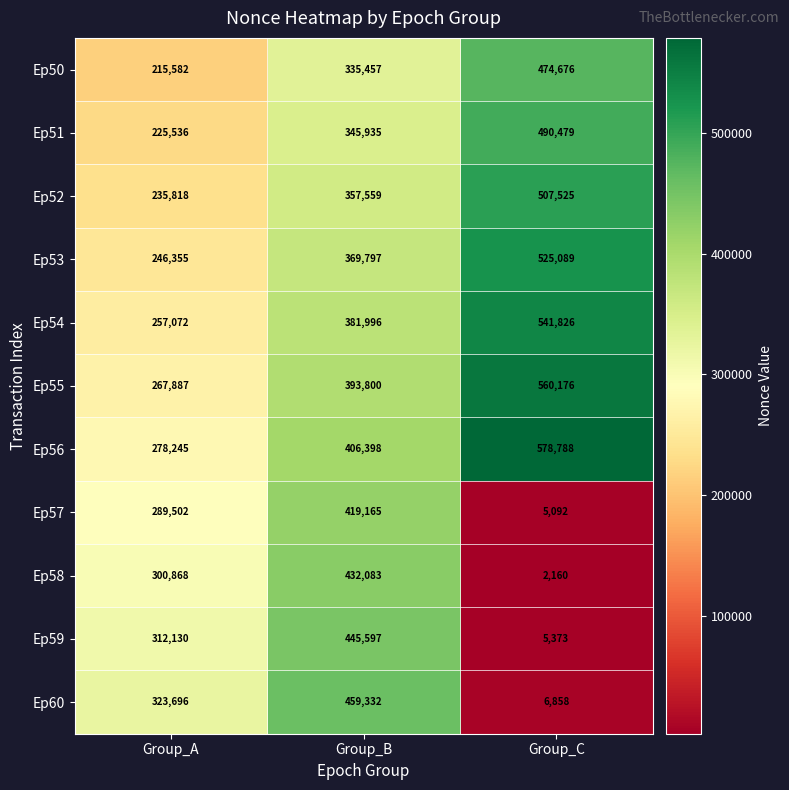

Count the Ep57 values in the range 5092 to 419165.

3